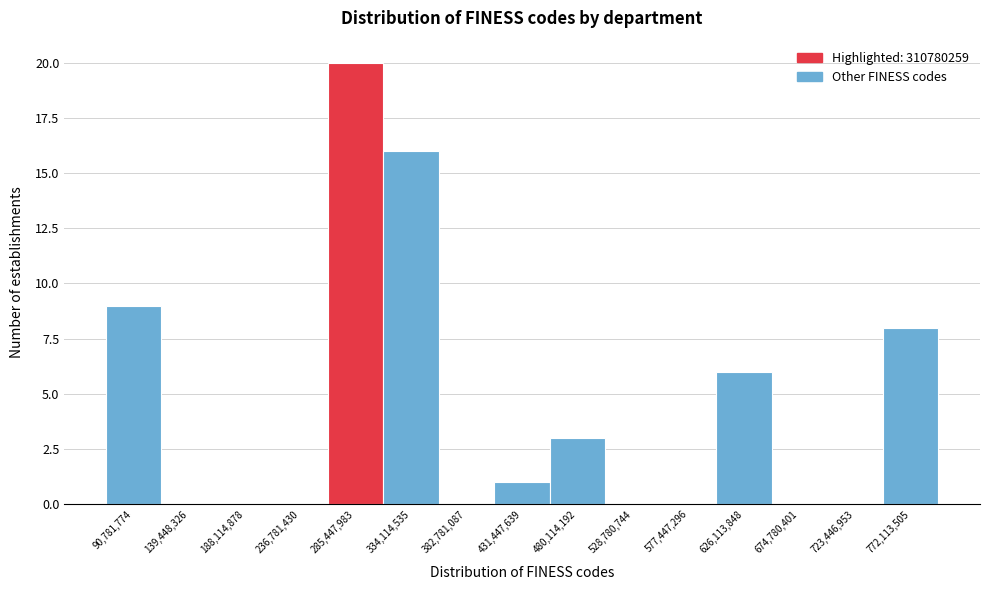

Reading left to right, list all the values displayed in this chart.

90,781,774=9	139,448,326=0	188,114,878=0	236,781,430=0	285,447,983=20	334,114,535=16	382,781,087=0	431,447,639=1	480,114,192=3	528,780,744=0	577,447,296=0	626,113,848=6	674,780,401=0	723,446,953=0	772,113,505=8